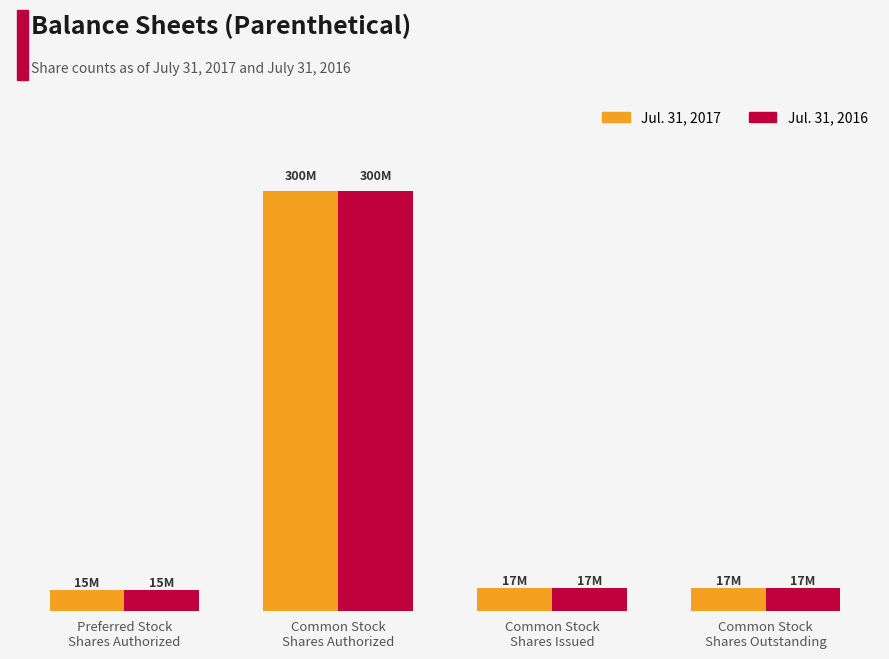

Reading left to right, extract all data points from this chart.

Jul. 31, 2017: Preferred Stock
Shares Authorized=15000000	Common Stock
Shares Authorized=300000000	Common Stock
Shares Issued=16530000	Common Stock
Shares Outstanding=16530000
Jul. 31, 2016: Preferred Stock
Shares Authorized=15000000	Common Stock
Shares Authorized=300000000	Common Stock
Shares Issued=16530000	Common Stock
Shares Outstanding=16530000